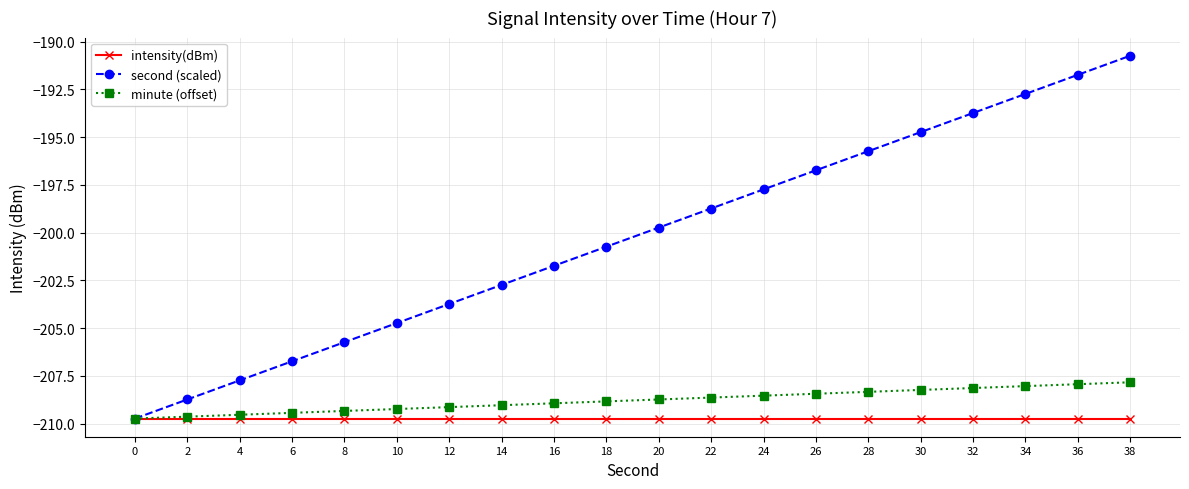

What are all the series names shown in the legend?

intensity(dBm), second (scaled), minute (offset)